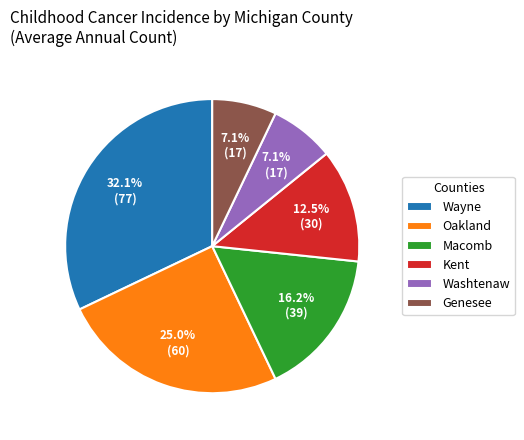

Which category has the biggest portion of the pie?

Wayne